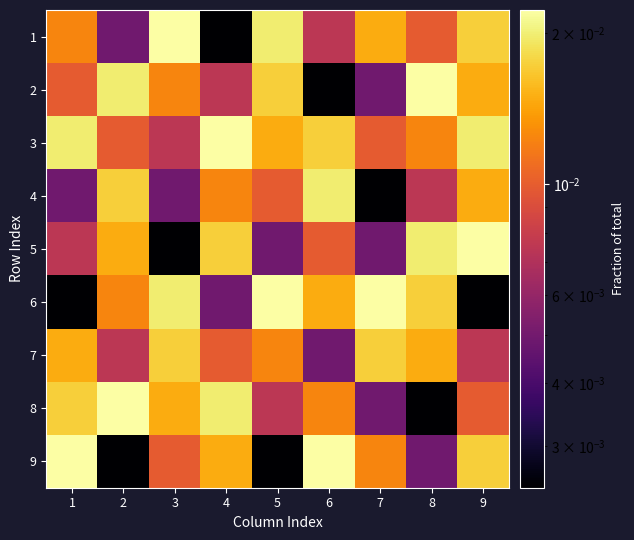

How many distinct data groups are displayed?

9